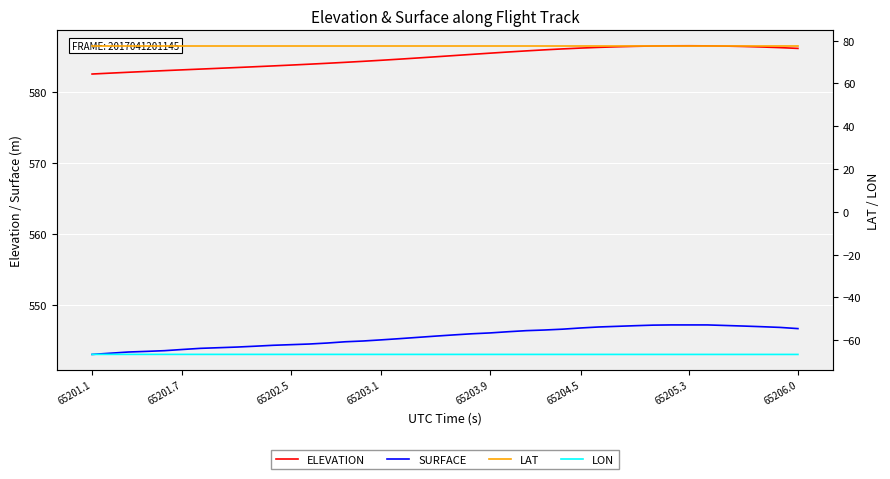

Which series has the largest range (max minus min)?

SURFACE